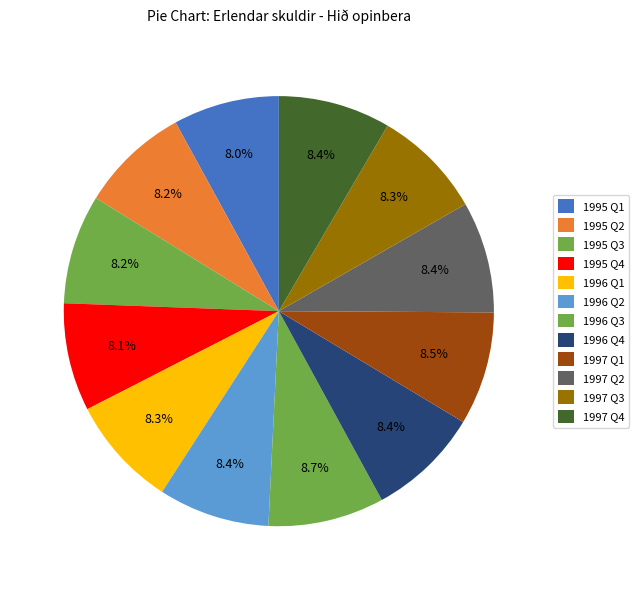

How many slices are in this pie chart?

12